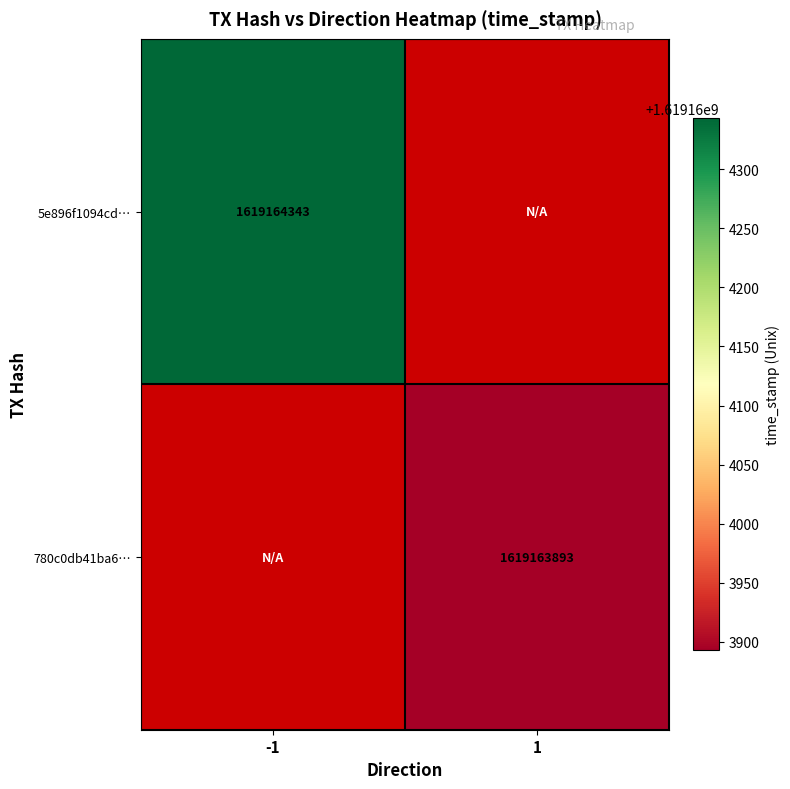

Count the 5e896f1094cd57c8cc2ee4bd1d363086725f93b values in the range -1 to 1619164343.

2